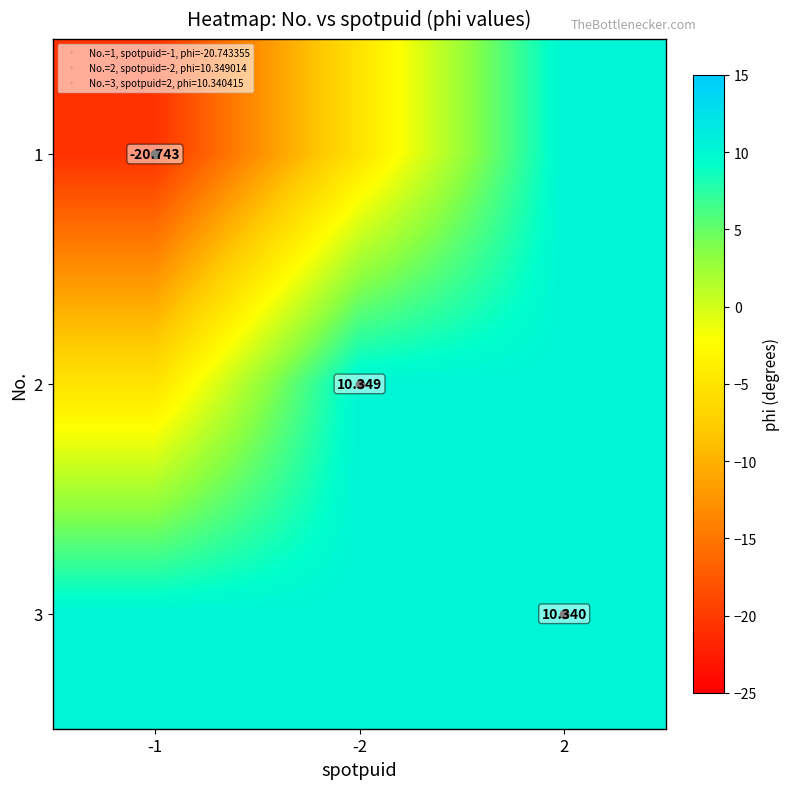

The value of 1 at 2 is 10.3. True or false?

True